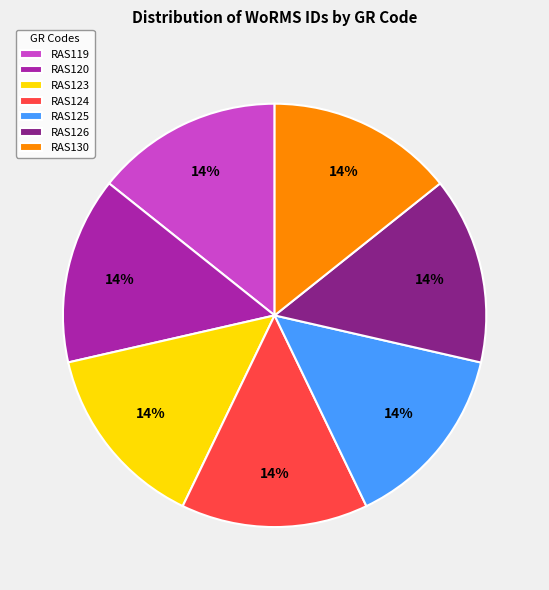

The RAS130 slice represents 2% of the pie. True or false?

False